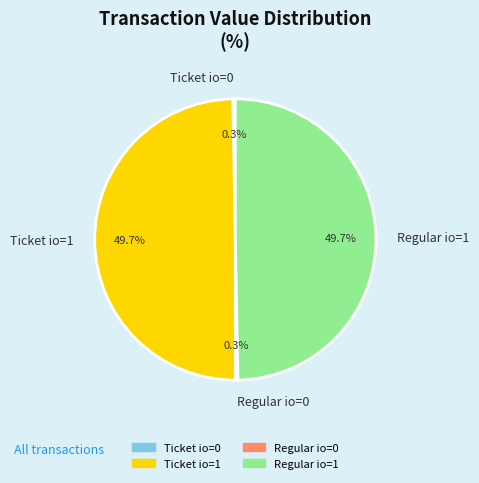

How many slices are in this pie chart?

4